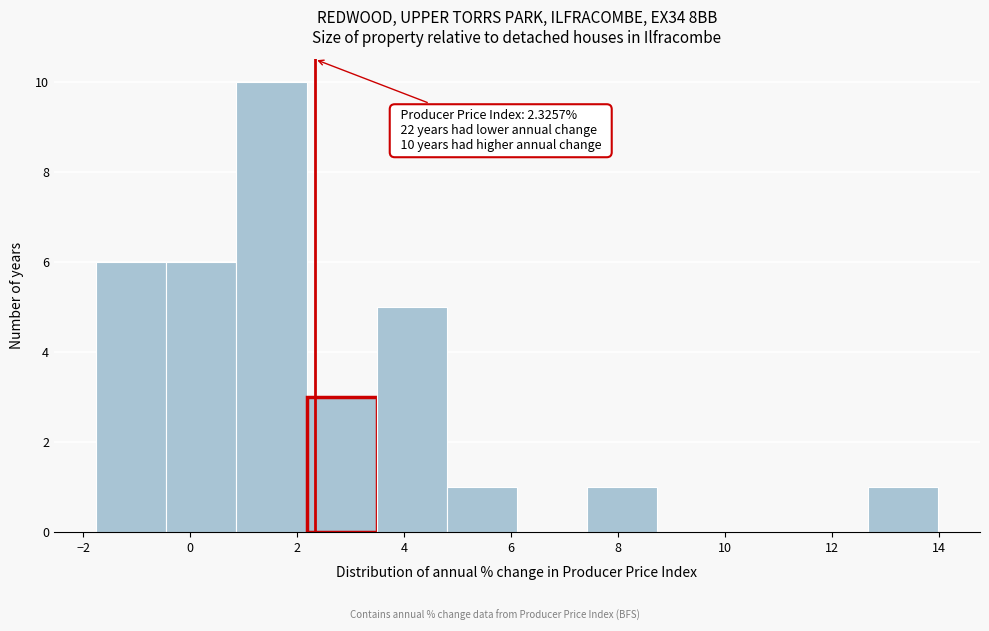

Which range on the x-axis has the tallest bar?

0.8 to 2.2